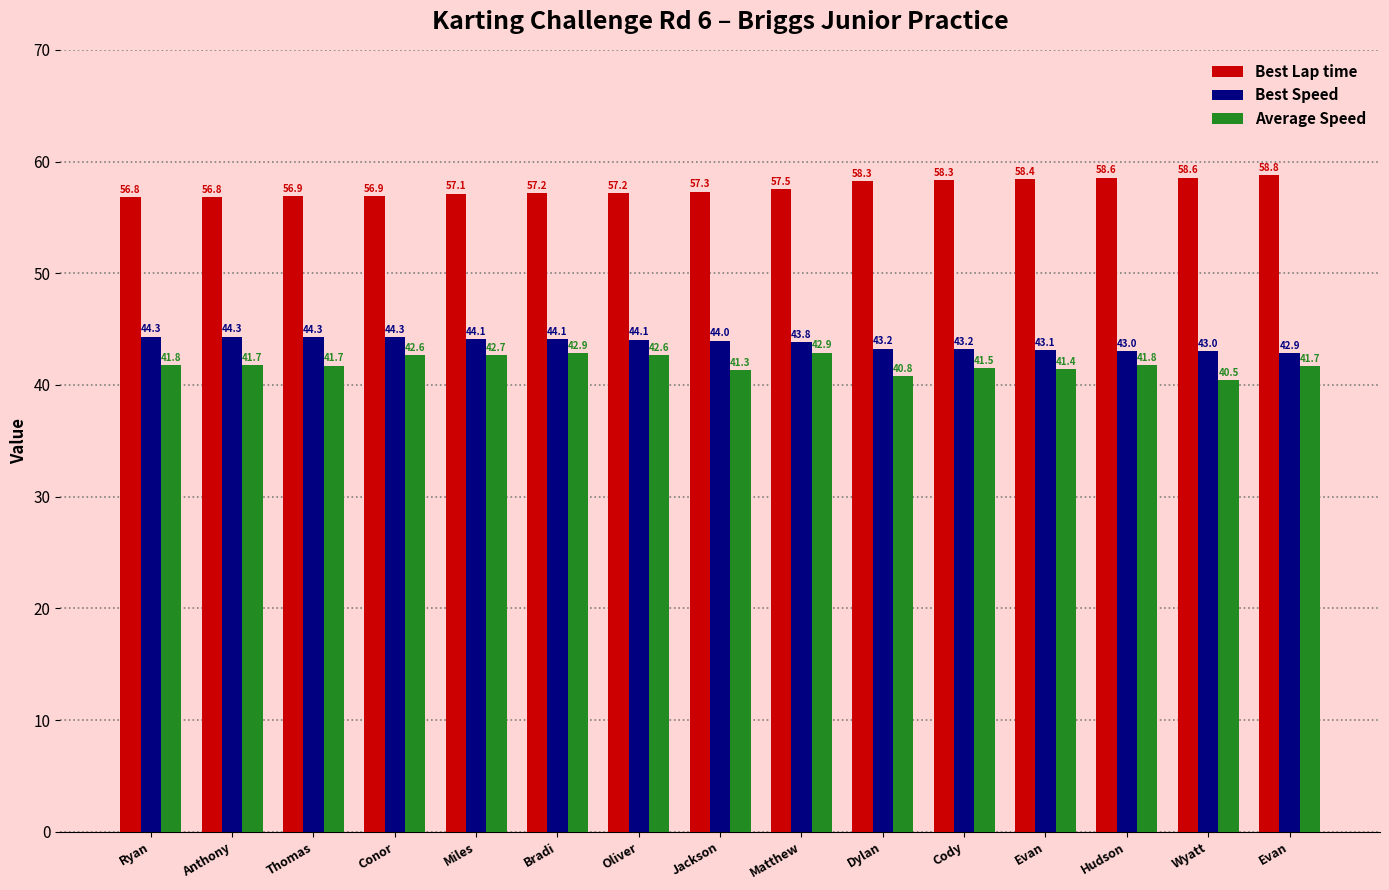

How many groups of bars are there?

15